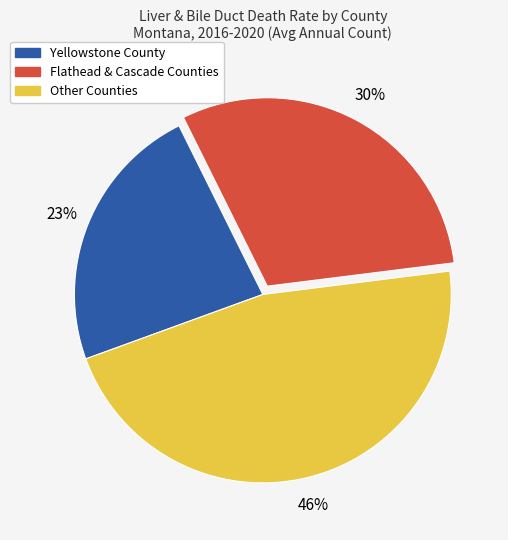

How many segments does this pie chart have?

3